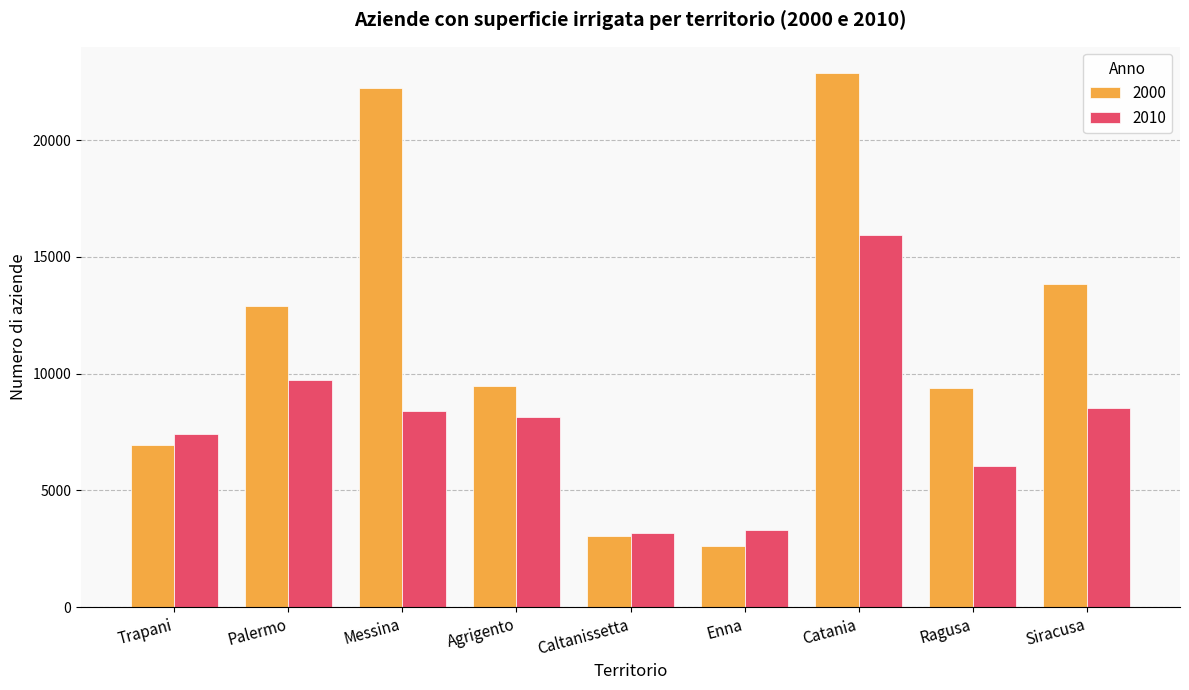

What is the sum of all 2010 values?

70664